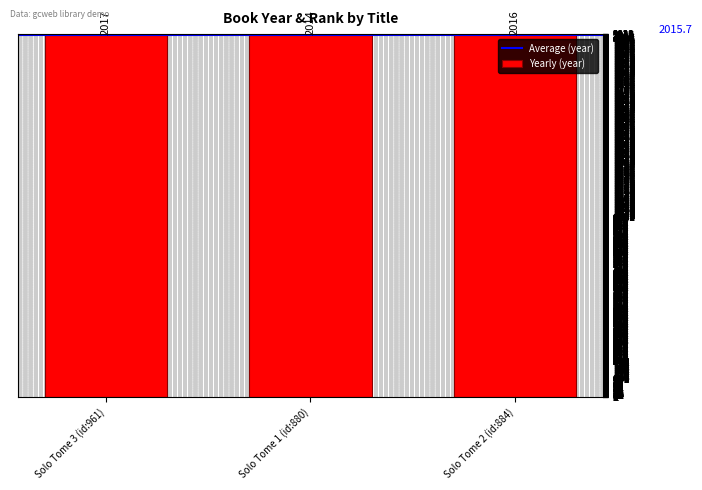

Where does the data first go above 2016?

Solo Tome 3 (id:961)